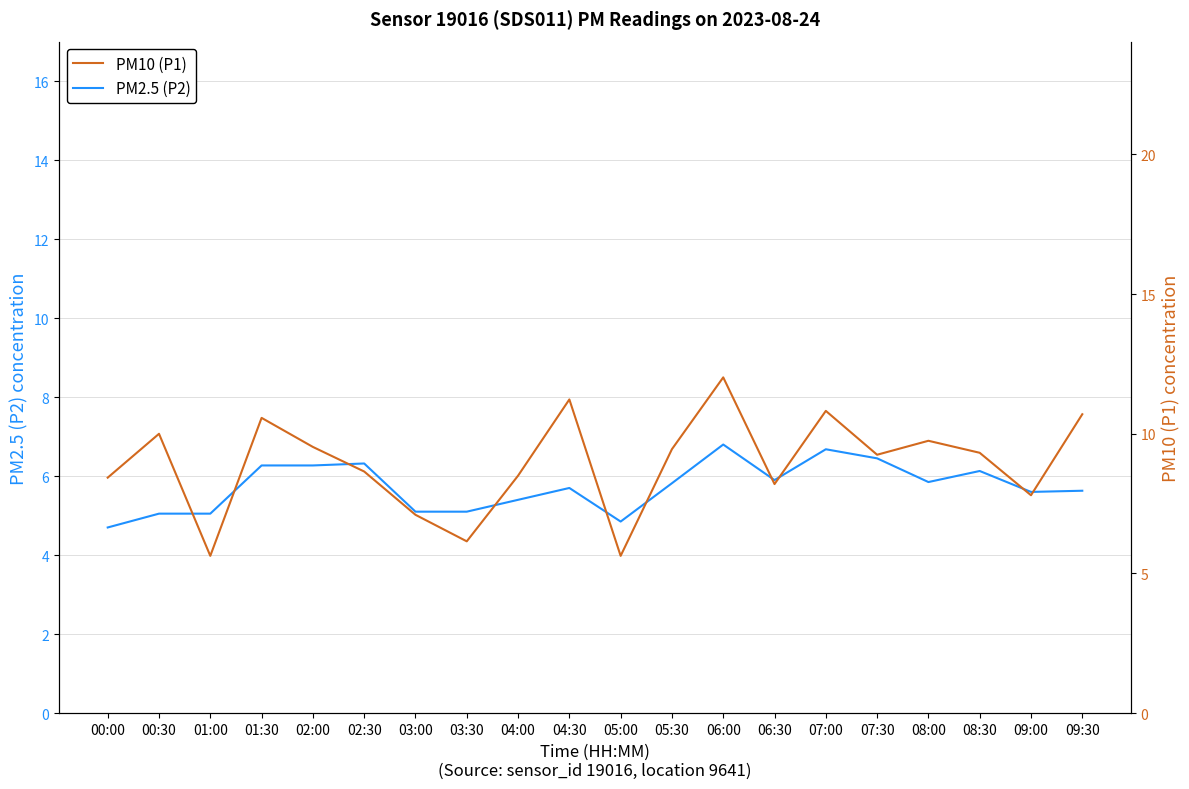

True or false: PM2.5 (P2) and PM10 (P1) intersect in this chart.

False